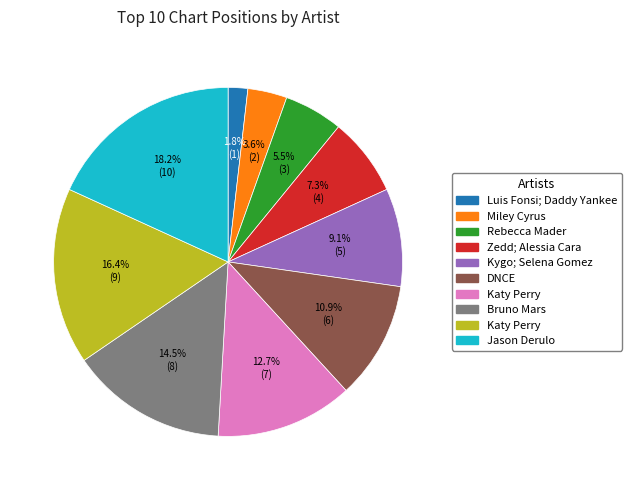

Is there any slice that represents more than half of the pie?

No